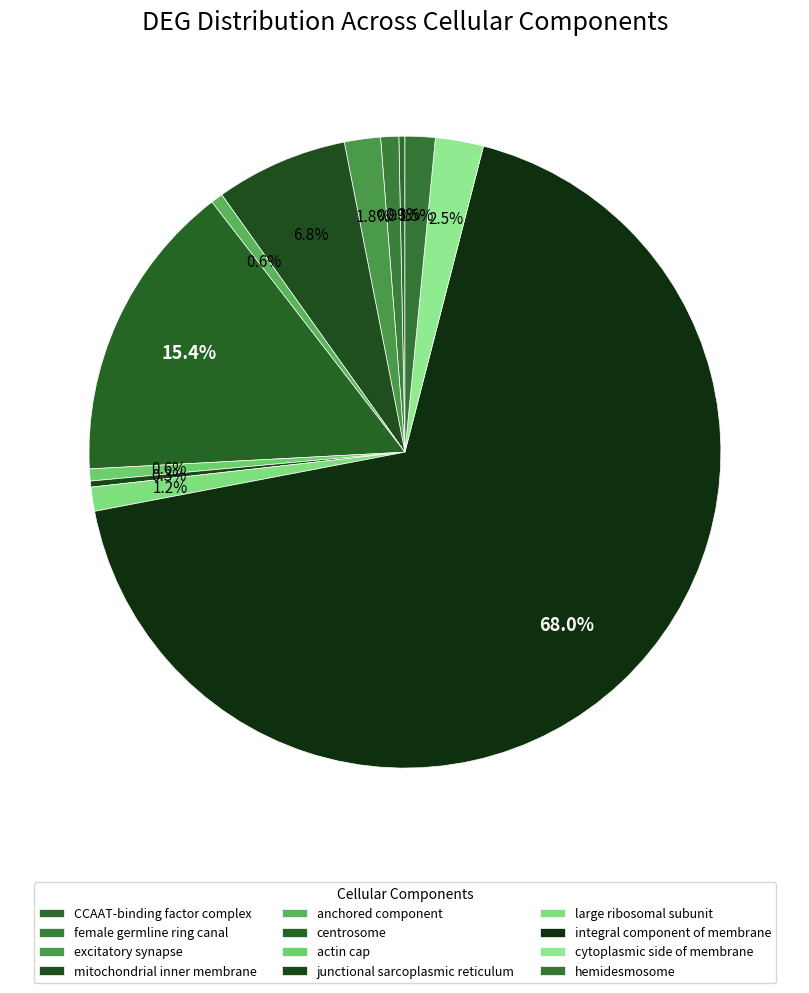

Rank the categories by value from highest to lowest.

integral component of membrane, centrosome, mitochondrial inner membrane, cytoplasmic side of membrane, excitatory synapse, hemidesmosome, large ribosomal subunit, female germline ring canal, anchored component, actin cap, CCAAT-binding factor complex, junctional sarcoplasmic reticulum